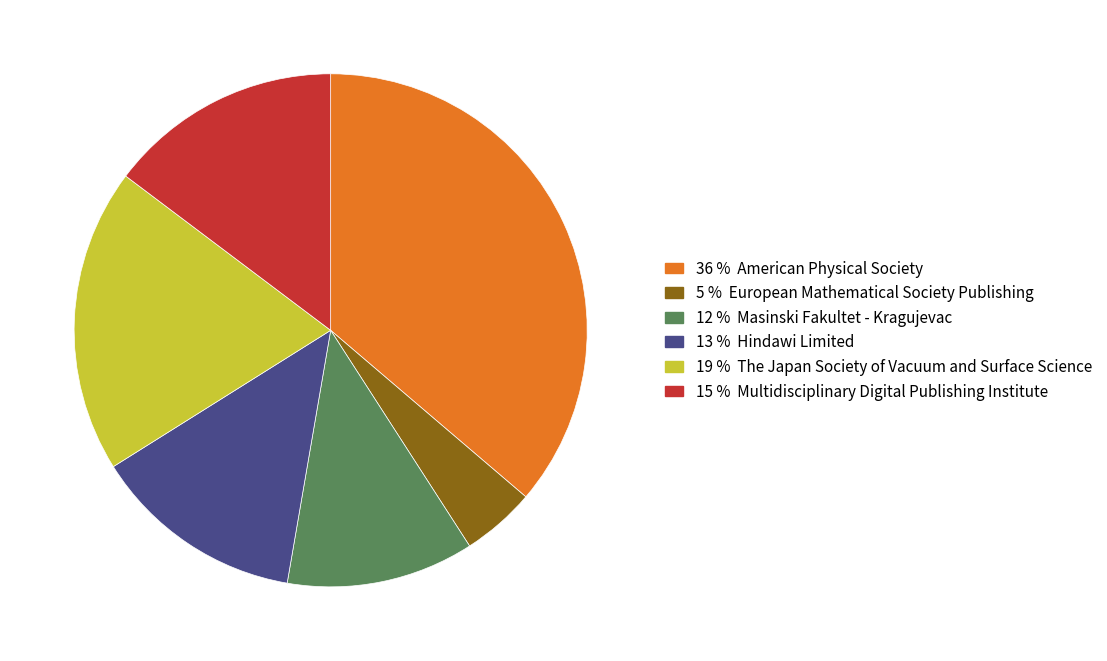

Rank the categories by value from highest to lowest.

36 % American Physical Society, 19 % The Japan Society of Vacuum and Surface Science, 15 % Multidisciplinary Digital Publishing Institute, 13 % Hindawi Limited, 12 % Masinski Fakultet - Kragujevac, 5 % European Mathematical Society Publishing